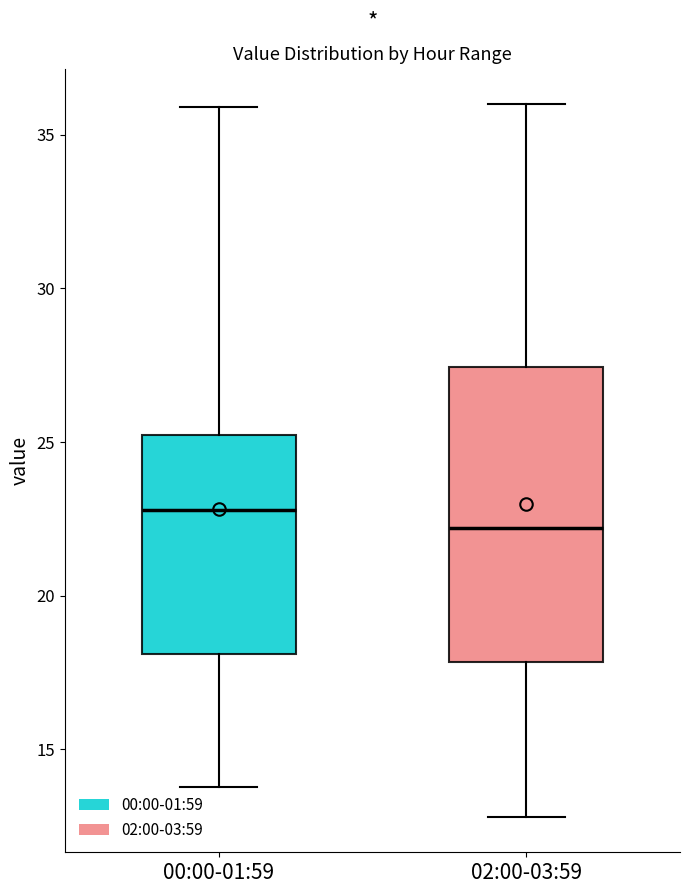

Reading left to right, read every box against the y-axis: the position of its median line, the range the box covers, and the ends of its whiskers. The values are not printed on the chart, so give them approximately, as read against the axis.

00:00-01:59: median 23.0, box 18.0 to 25.0, whiskers 14.0 to 36.0
02:00-03:59: median 22.0, box 18.0 to 27.5, whiskers 13.0 to 36.0